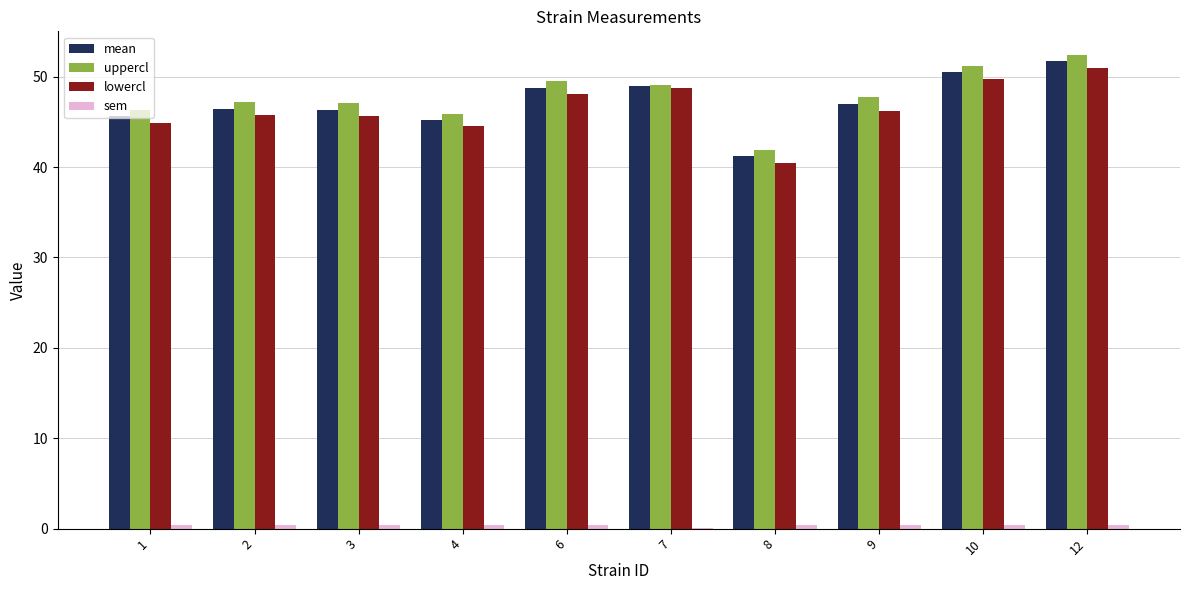

How many values in the lowercl series exceed 46?

5